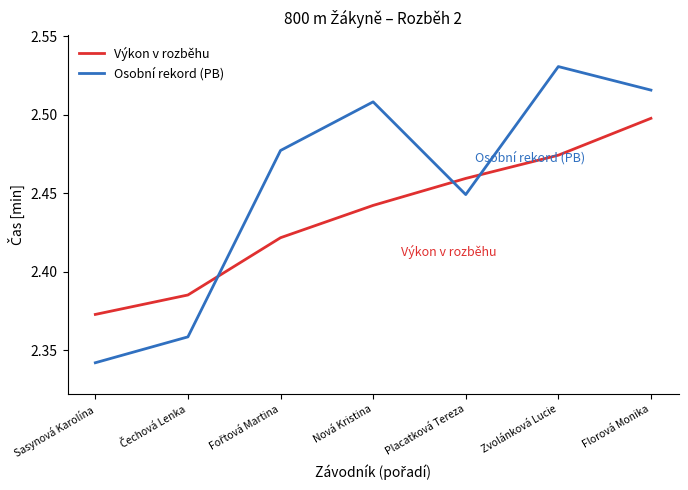

Is it true that Výkon v rozběhu equals 1.2 at Placatková Tereza?

False